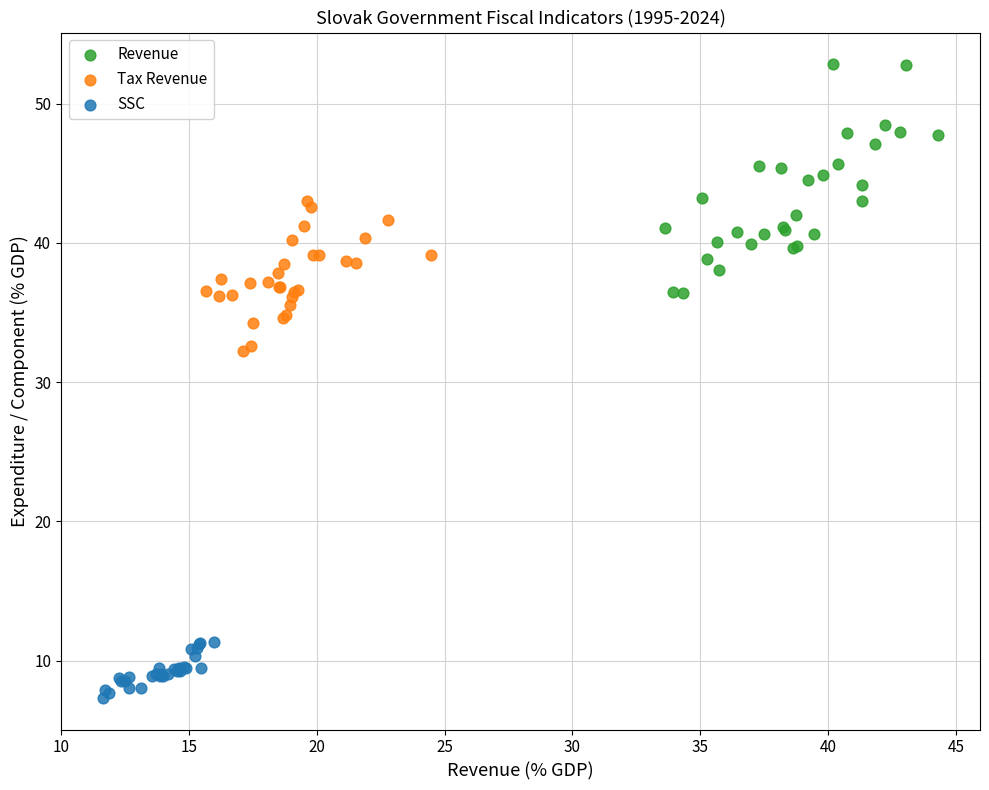

Which series has the largest Y range (max minus min)?

Revenue